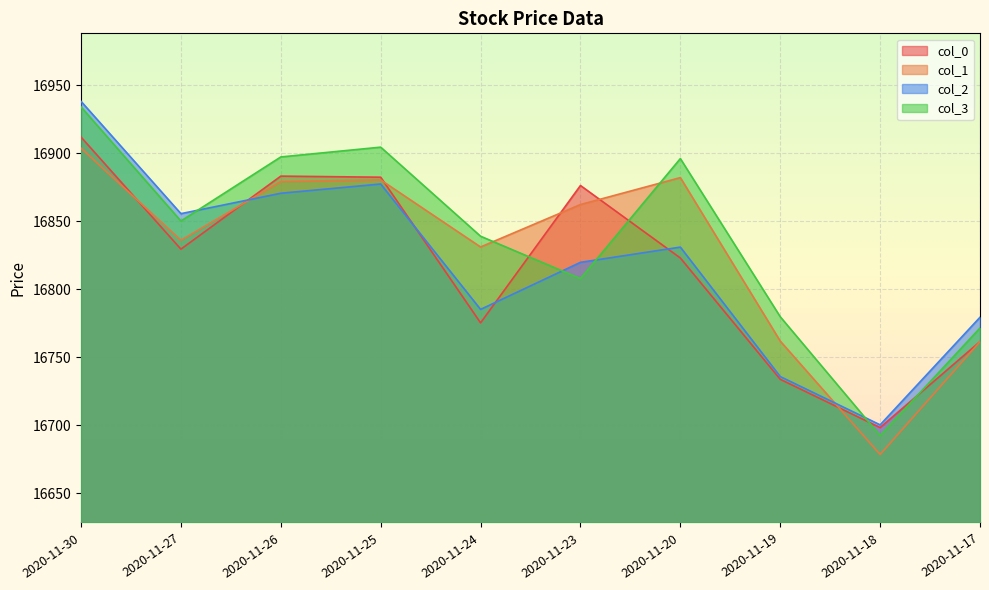

Which label corresponds to the smallest value in the chart?

2020-11-18